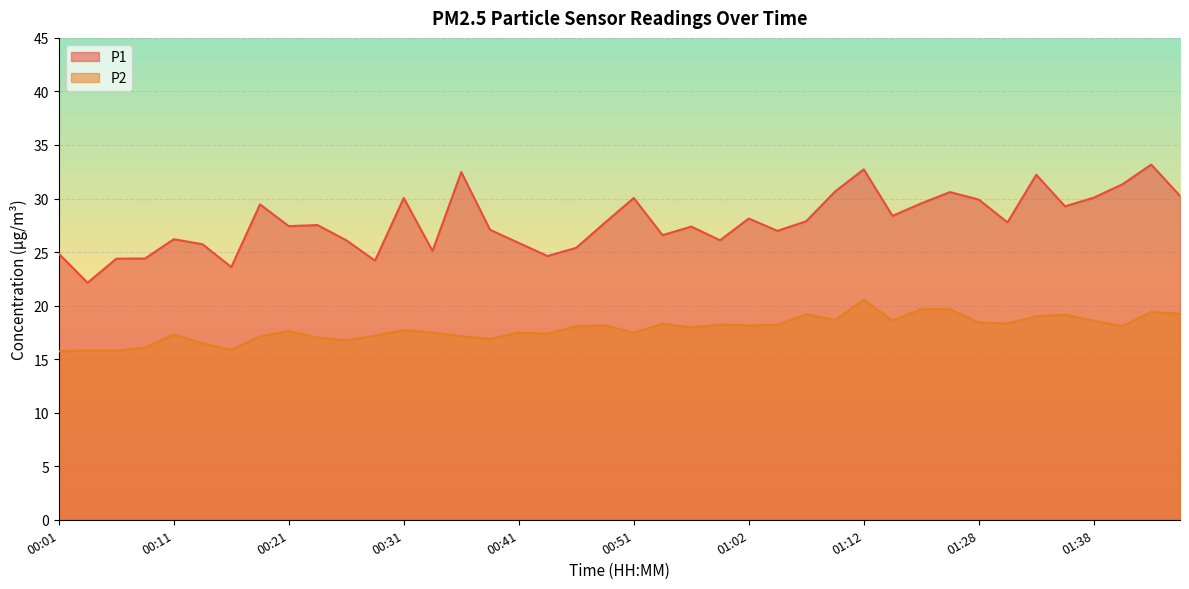

Reading left to right, extract all data points from this chart.

P1: 24.9	22.1	24.4	24.4	26.2	25.7	23.6	29.4	27.4	27.5	26.1	24.2	30.1	25.1	32.5	27.1	25.9	24.6	25.4	27.8	30.1	26.6	27.4	26.1	28.1	27.0	27.9	30.6	32.7	28.4	29.6	30.6	29.9	27.8	32.2	29.3	30.1	31.3	33.2	30.2
P2: 15.7	15.8	15.8	16.1	17.3	16.5	15.9	17.1	17.6	17.0	16.8	17.2	17.7	17.5	17.1	16.9	17.5	17.4	18.1	18.1	17.5	18.3	17.9	18.2	18.1	18.2	19.2	18.6	20.6	18.6	19.7	19.7	18.4	18.3	19.0	19.1	18.6	18.1	19.4	19.2